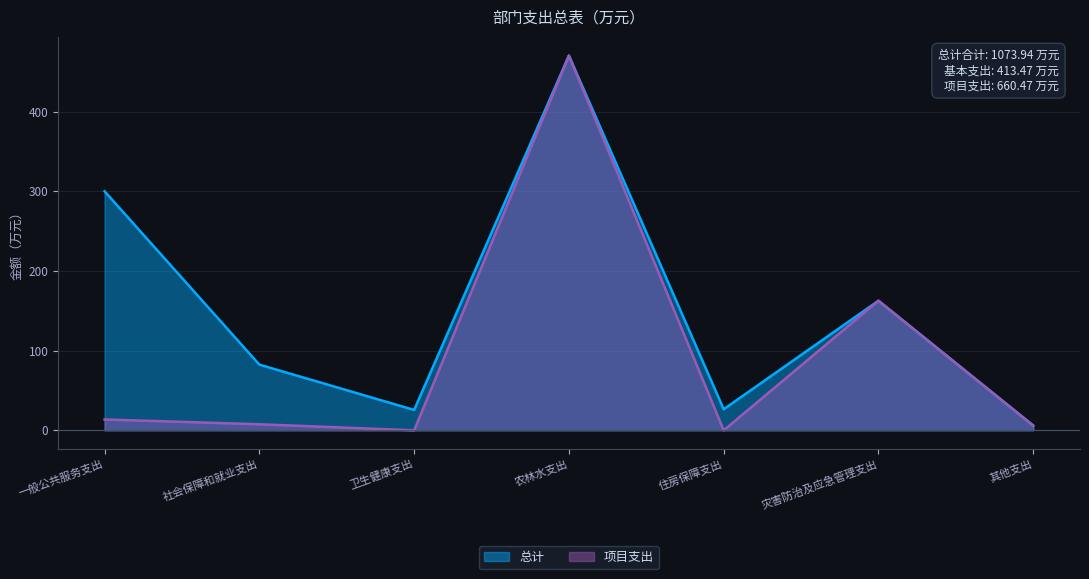

What is the average value of the 总计 series?

153.4